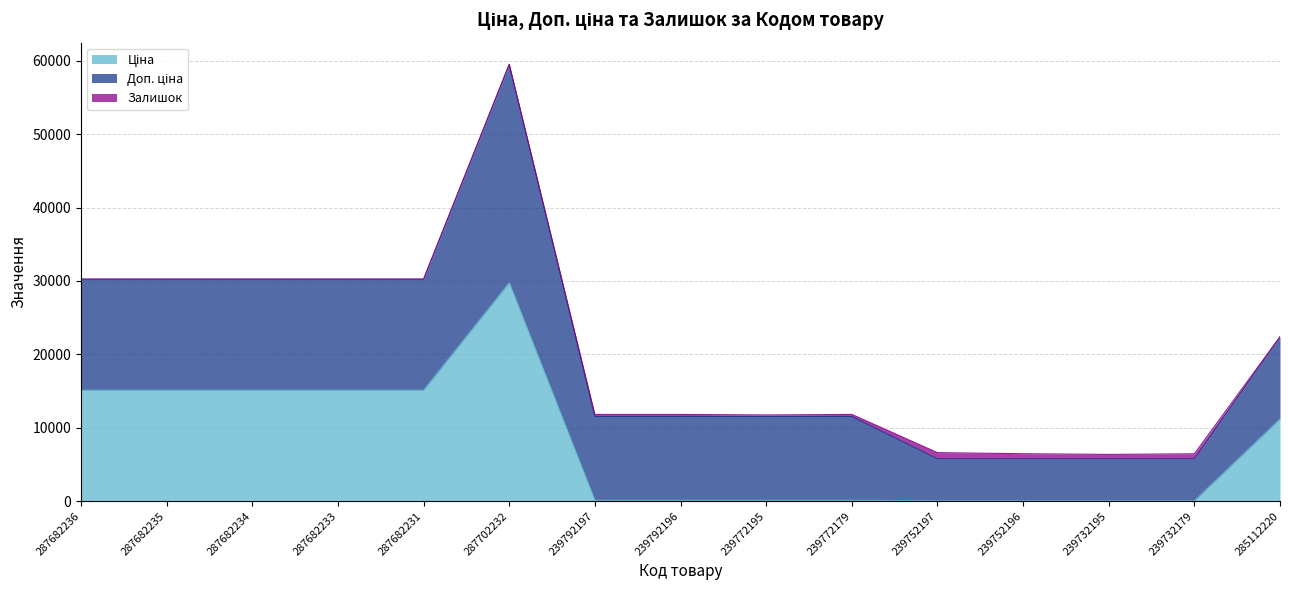

In Залишок, how many points are lower than both neighbors (excluding endpoints)?

2